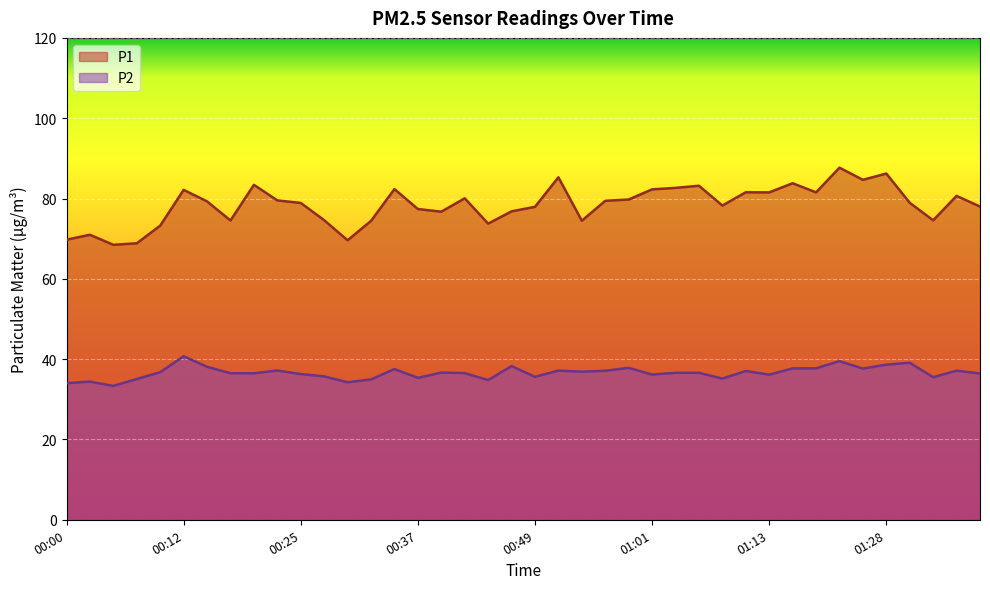

At which category does the chart reach its peak across all series?

01:23